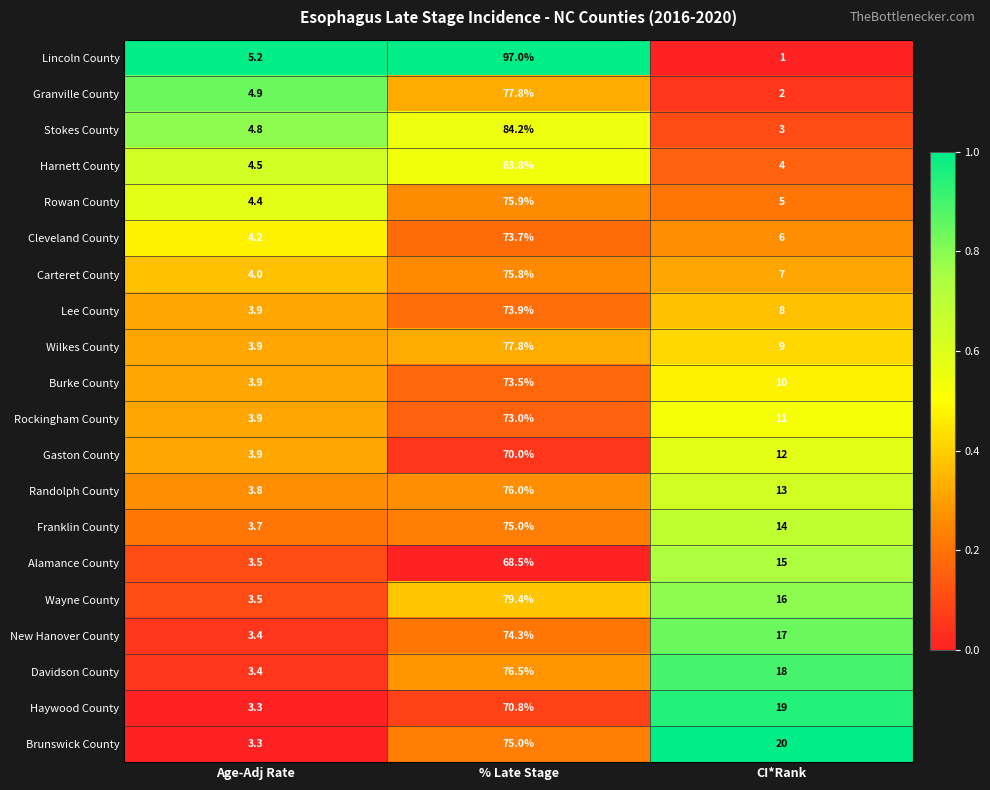

True or false: Cleveland County has a value of 6.0 at CI*Rank.

True